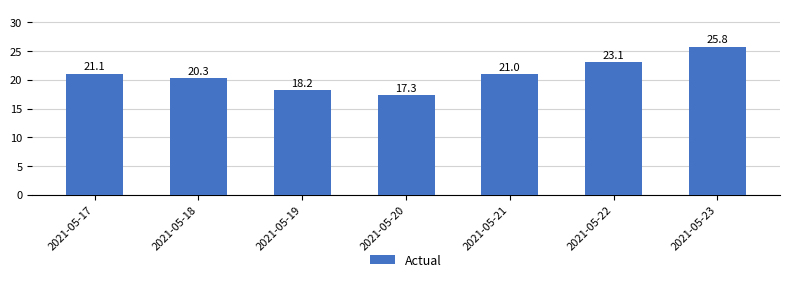

Reading left to right, what are all the values shown in this chart?

2021-05-17=21.1	2021-05-18=20.3	2021-05-19=18.2	2021-05-20=17.3	2021-05-21=21.0	2021-05-22=23.1	2021-05-23=25.8